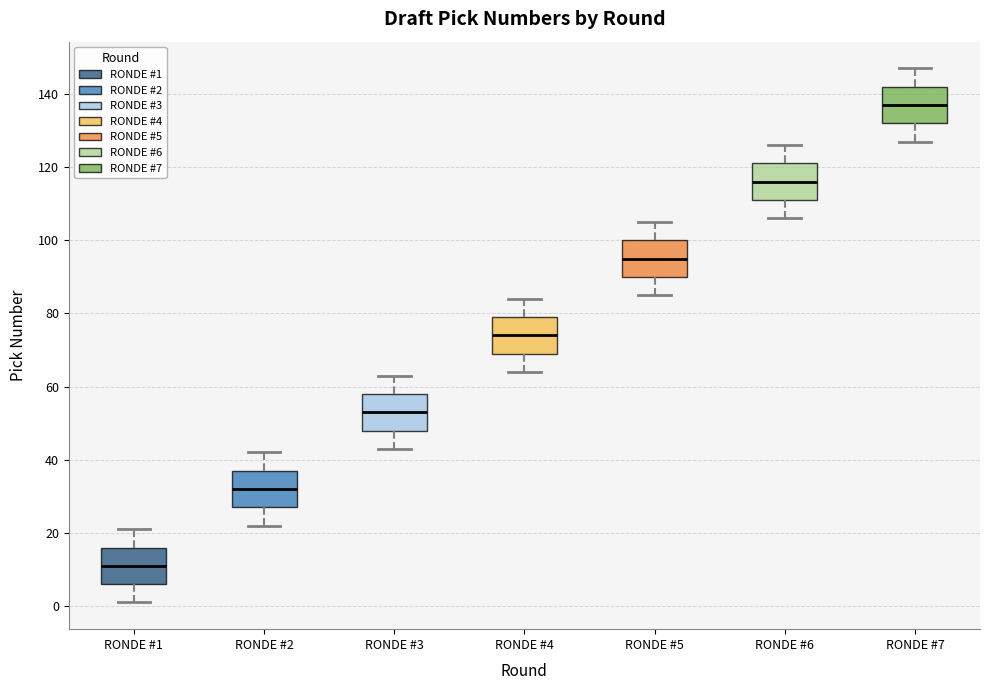

Reading left to right, read every box against the y-axis: the position of its median line, the range the box covers, and the ends of its whiskers. The values are not printed on the chart, so give them approximately, as read against the axis.

RONDE #1: median 12, box 6 to 16, whiskers 2 to 22
RONDE #2: median 32, box 28 to 38, whiskers 22 to 42
RONDE #3: median 54, box 48 to 58, whiskers 44 to 64
RONDE #4: median 74, box 70 to 80, whiskers 64 to 84
RONDE #5: median 96, box 90 to 100, whiskers 86 to 106
RONDE #6: median 116, box 112 to 122, whiskers 106 to 126
RONDE #7: median 138, box 132 to 142, whiskers 128 to 148